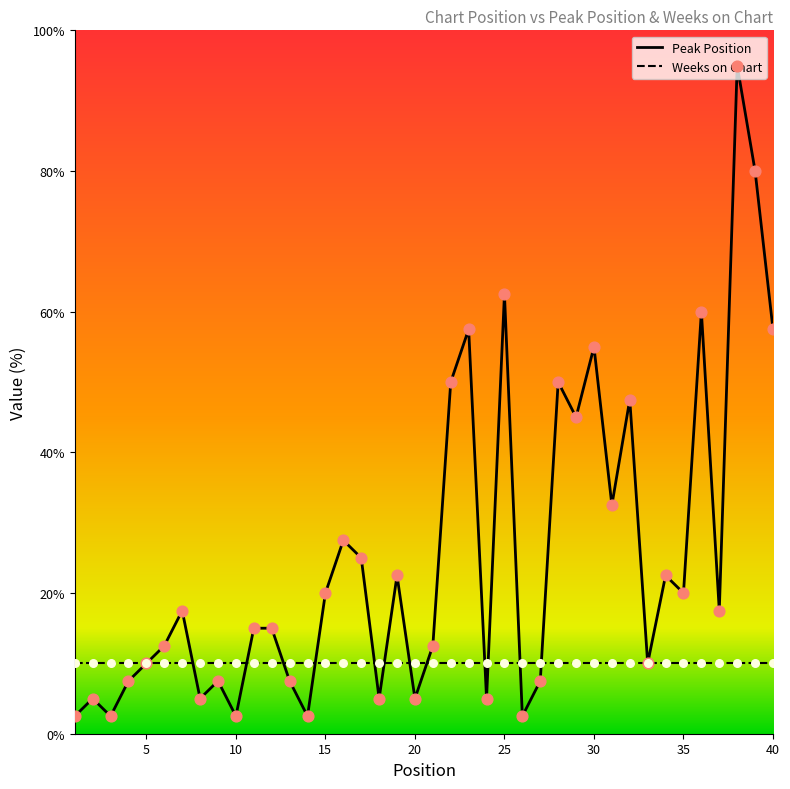

Which series has the largest total across all categories?

Peak Position